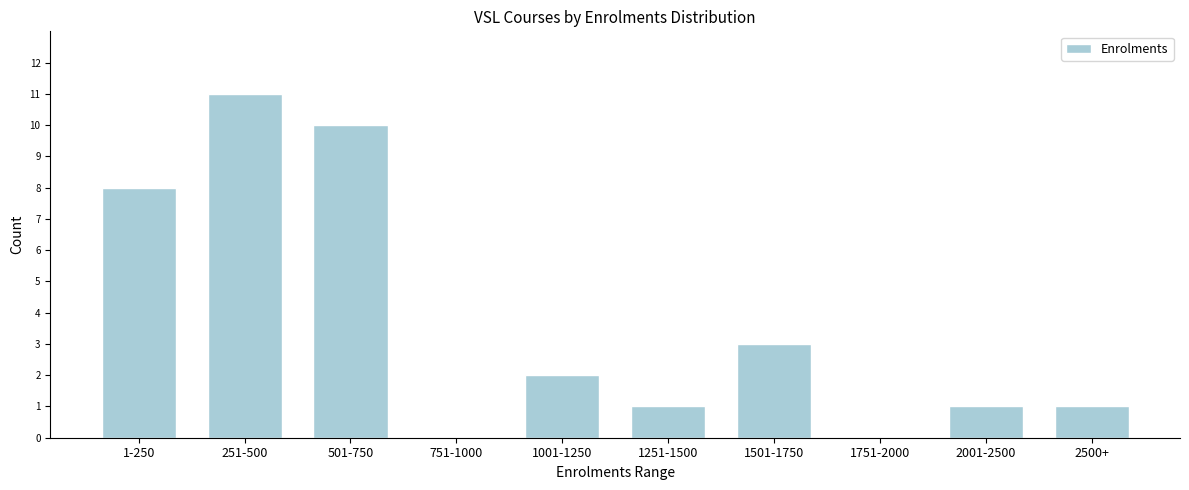

Reading left to right, transcribe all the data shown in this chart.

1-250=8	251-500=11	501-750=10	751-1000=0	1001-1250=2	1251-1500=1	1501-1750=3	1751-2000=0	2001-2500=1	2500+=1